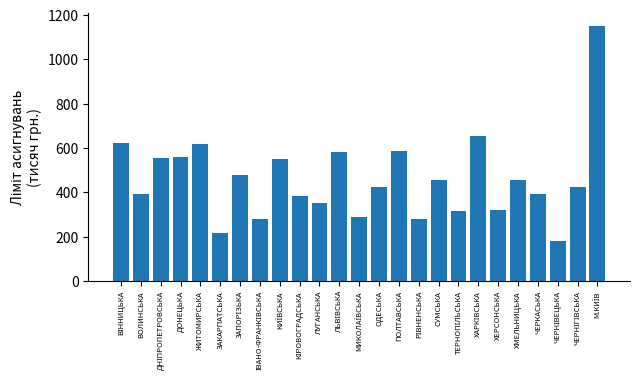

What is the approximate value at ВОЛИНСЬКА?

393.9